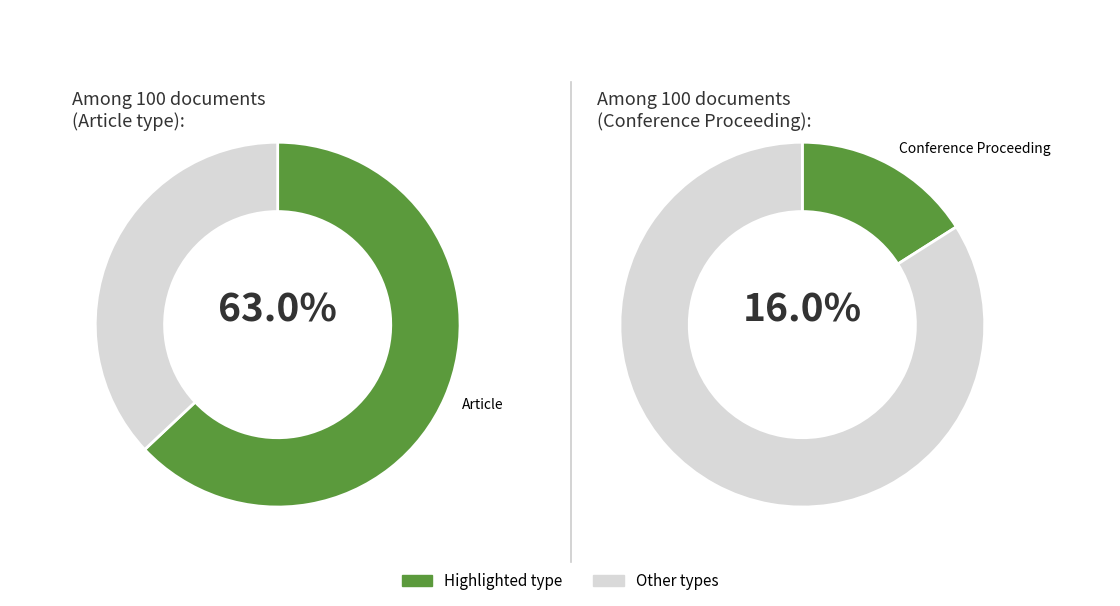

Is it true that Article is 63% of the pie?

True